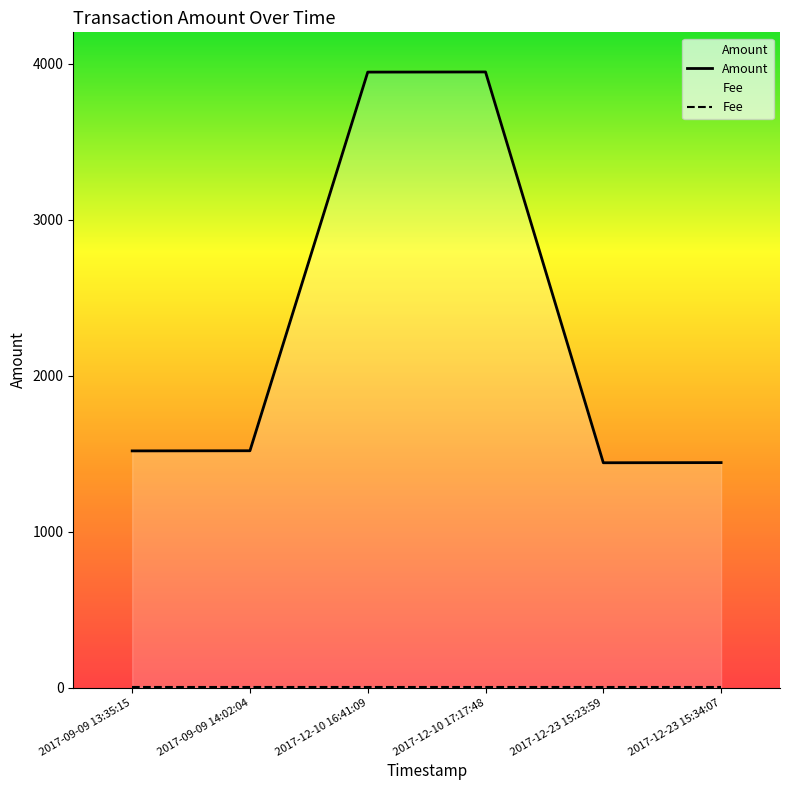

What is the label of the 1st point from the left?

2017-09-09 13:35:15